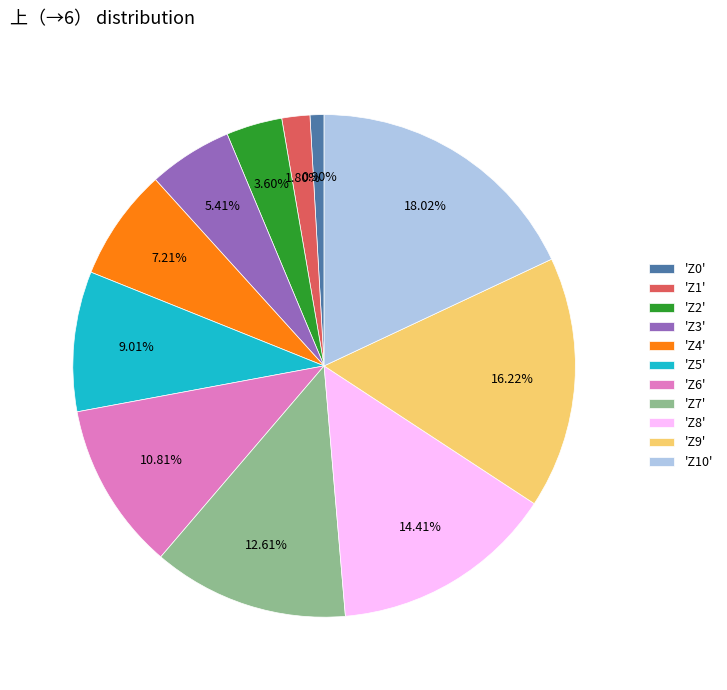

Between 'Z8' and 'Z10', which is larger?

'Z10'